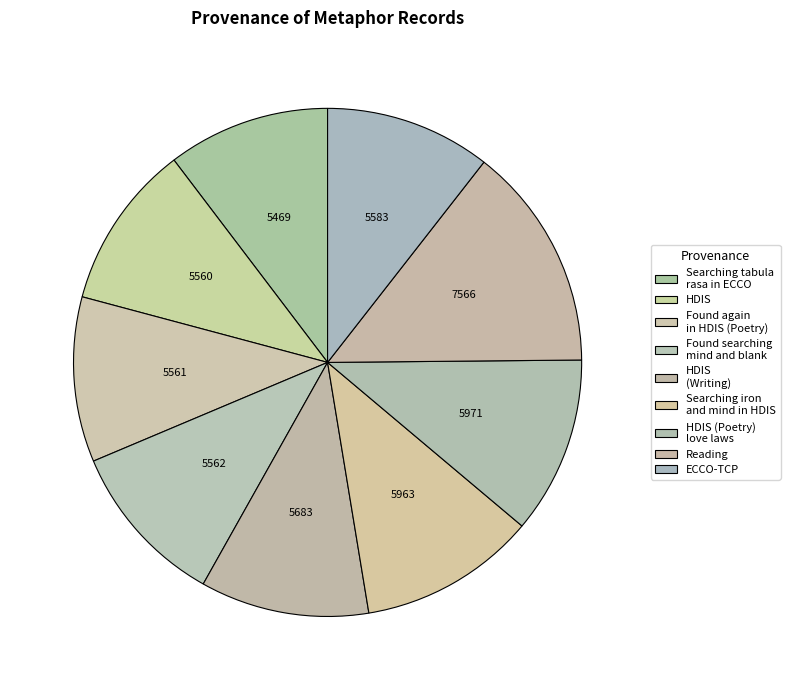

To the nearest percent, what is the difference between the Searching iron and mind in HDIS and HDIS (Writing) slice percentages?

1%